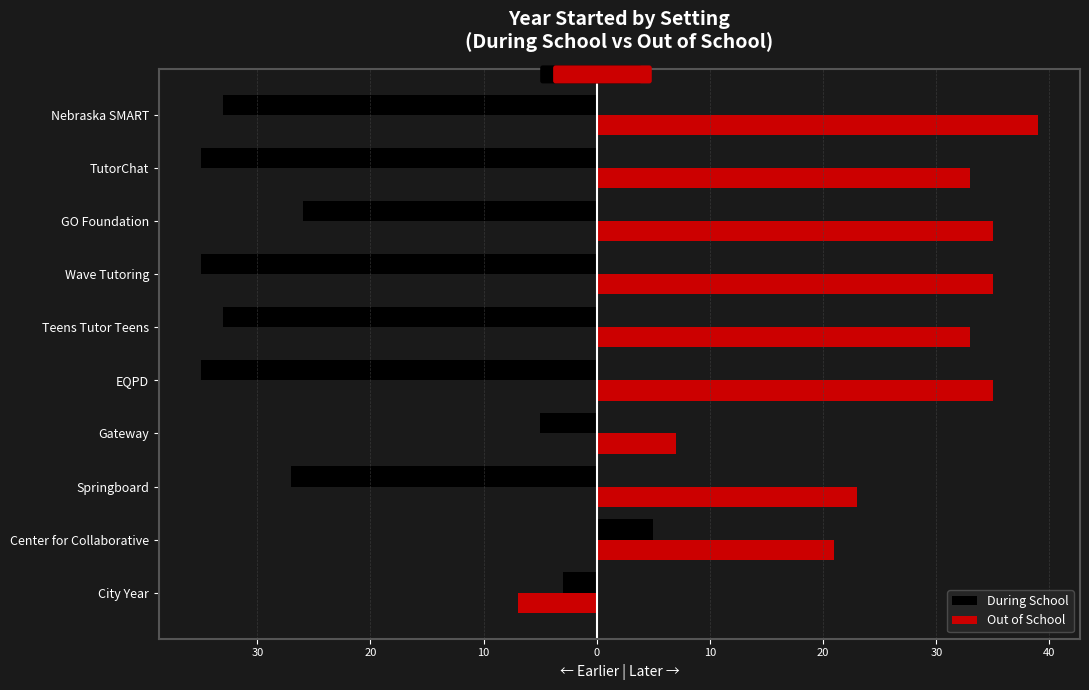

What are all the series names shown in the legend?

During School, Out of School